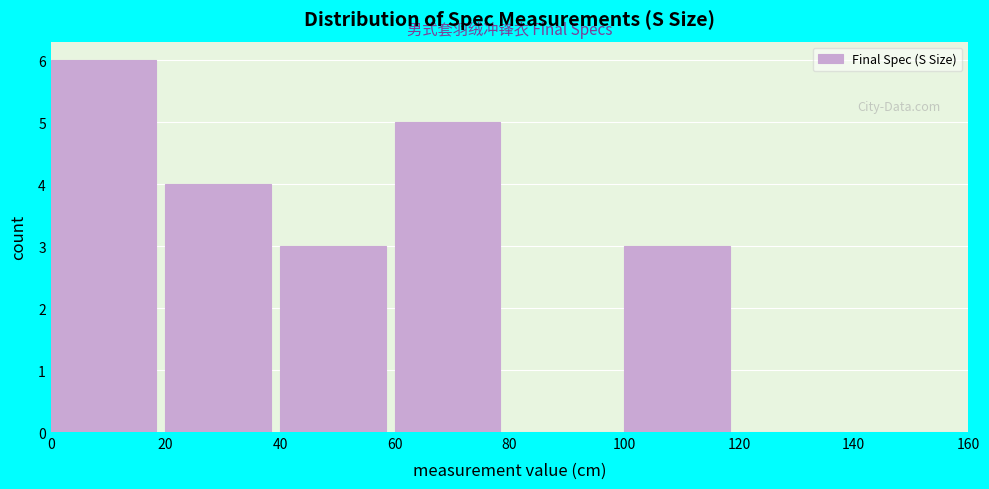

How tall is the bar that spans 0 to 20 on the x-axis? The values are not printed on the chart, so give them approximately, as read against the axis.

6